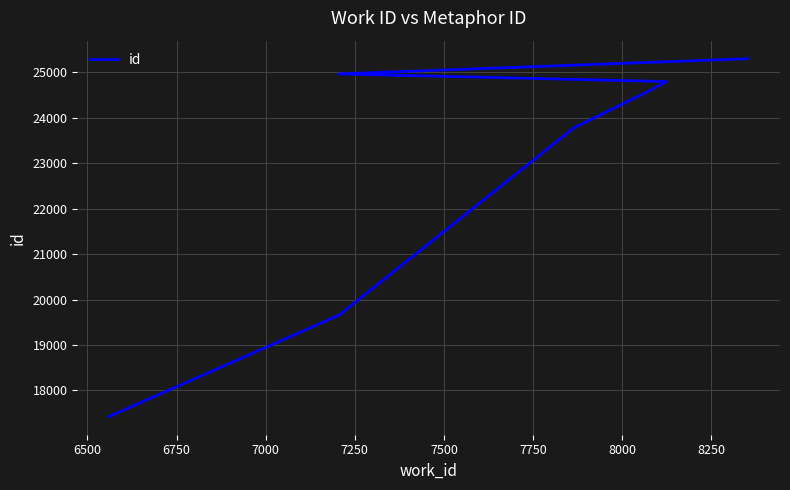

Does the chart have visible grid lines?

Yes